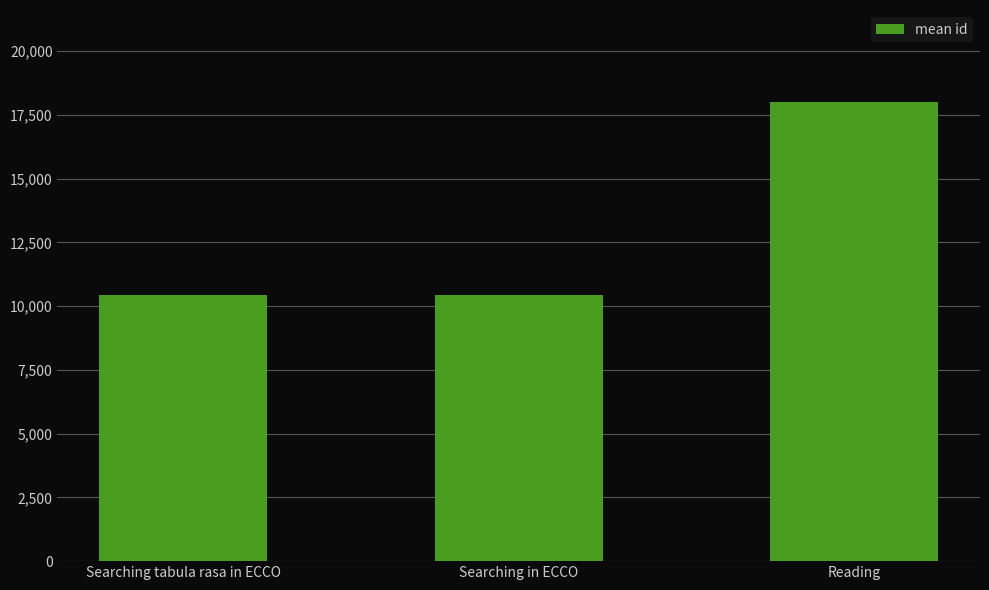

What is the change in value from Searching tabula rasa in ECCO to Searching in ECCO?

+7